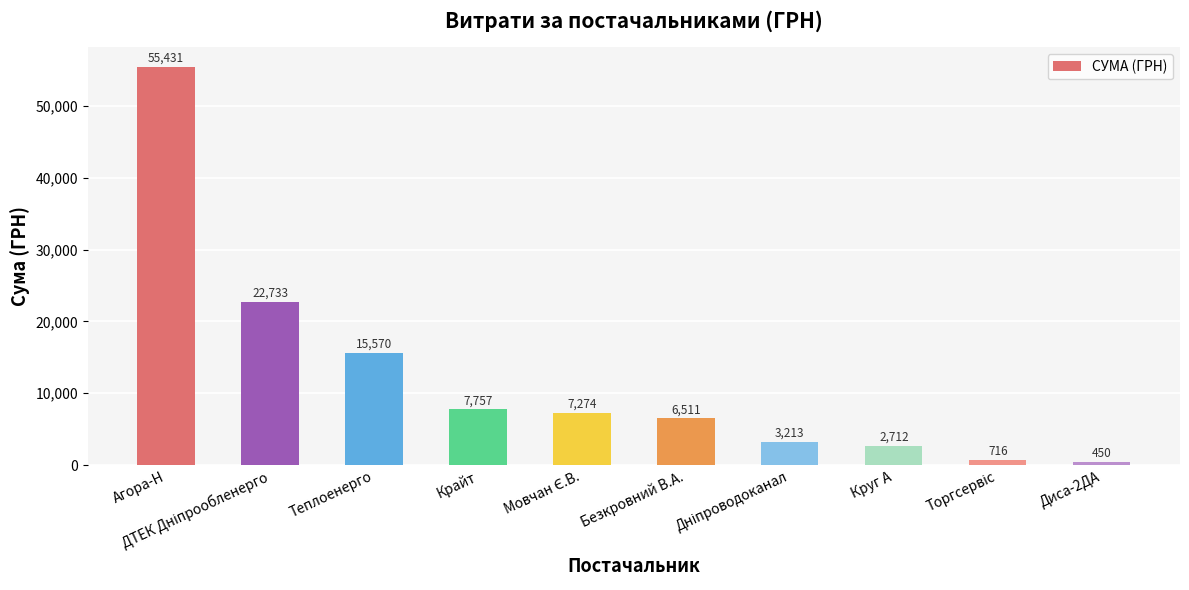

What is the average value?

12236.8